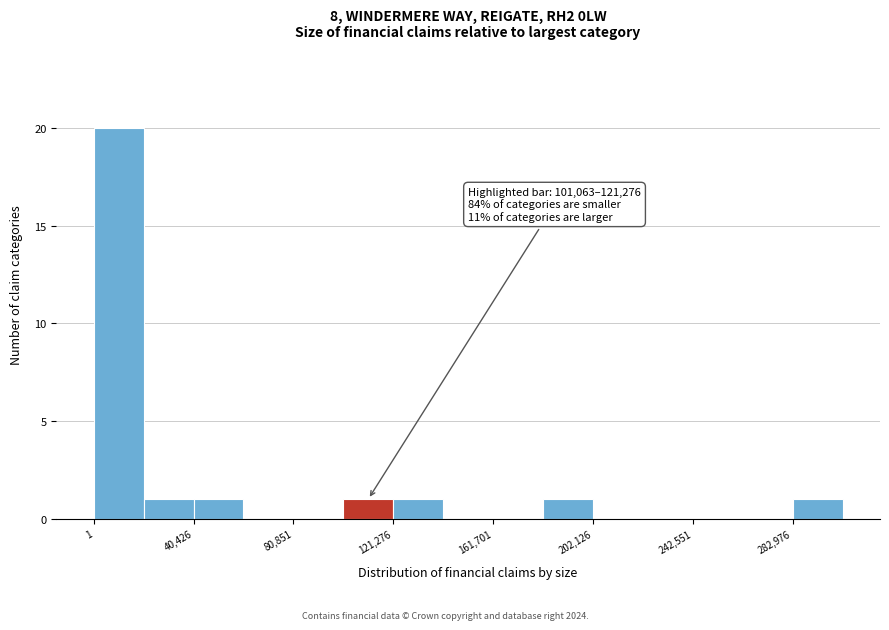

Over which range of the x-axis is the bar tallest?

0 to 20000